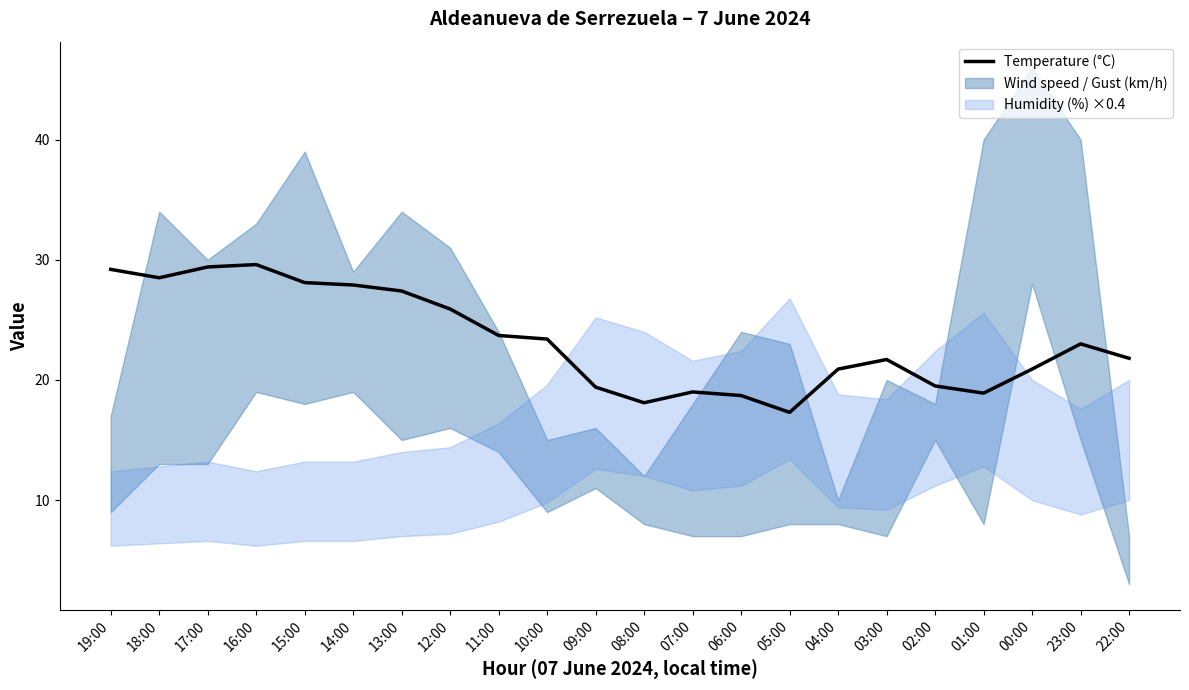

How many data points are above 23?

10